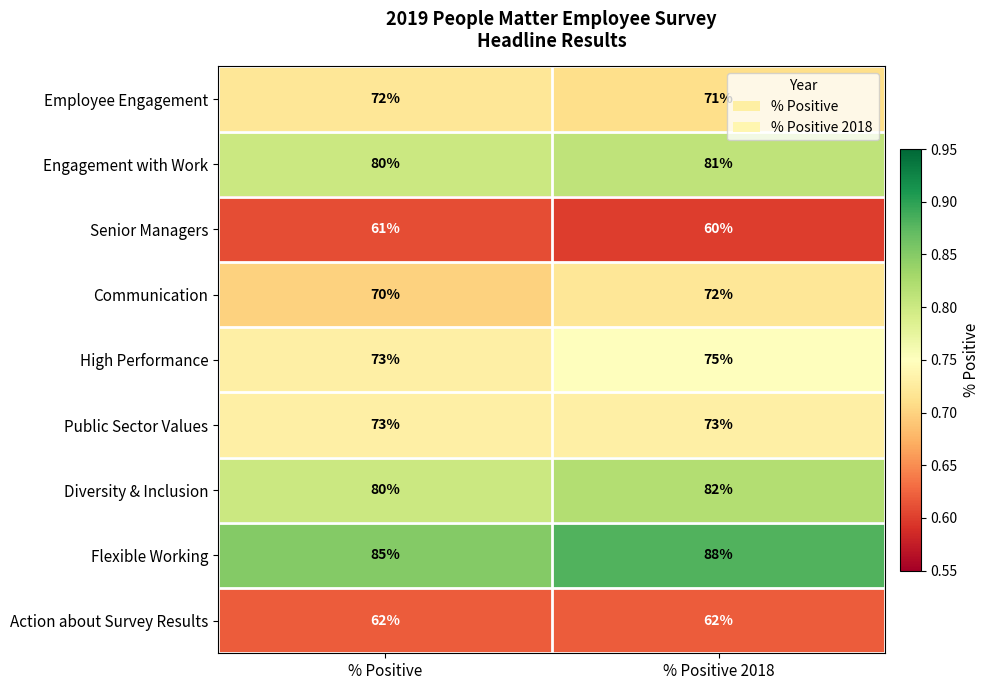

Count the number of categories in the chart.

2